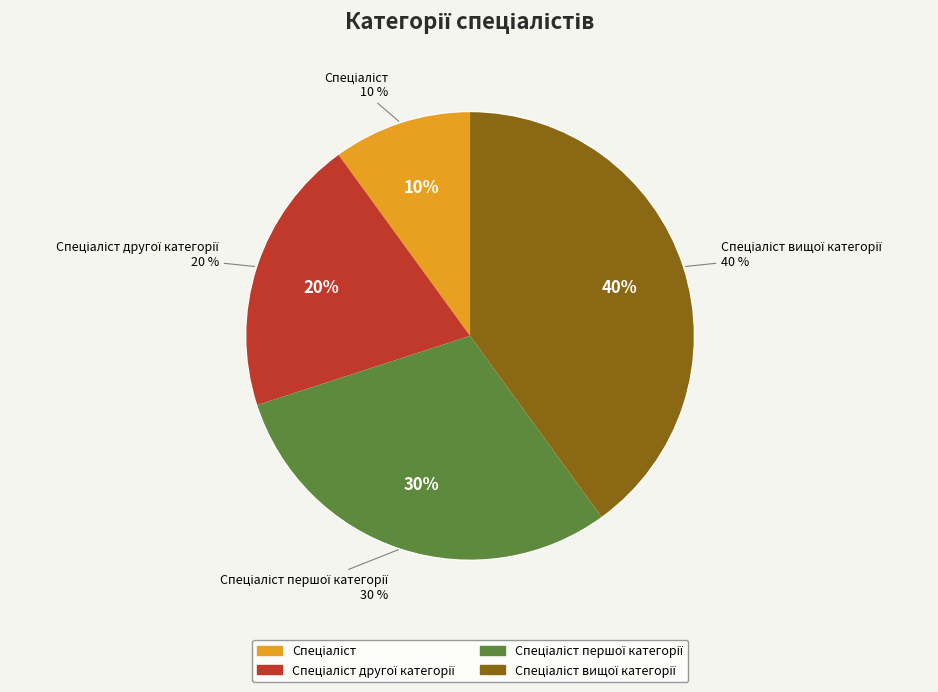

Is it true that Спеціаліст вищої категорії is 40% of the pie?

True